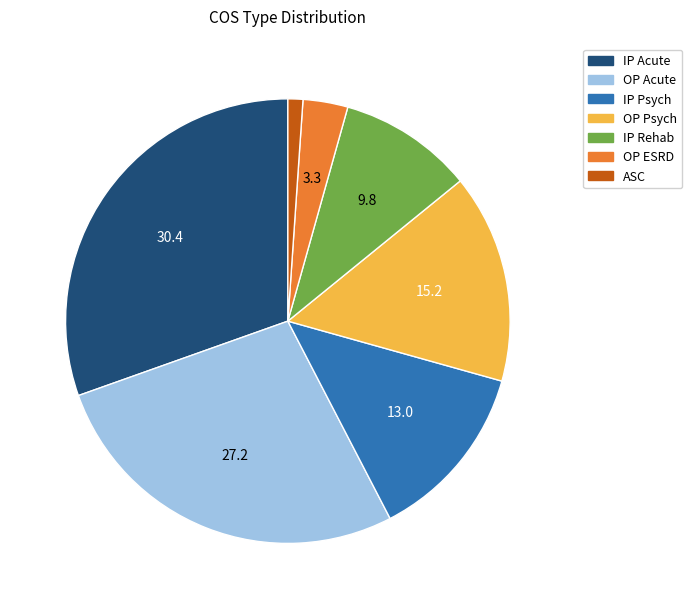

True or false: OP Acute accounts for 36% of the total.

False